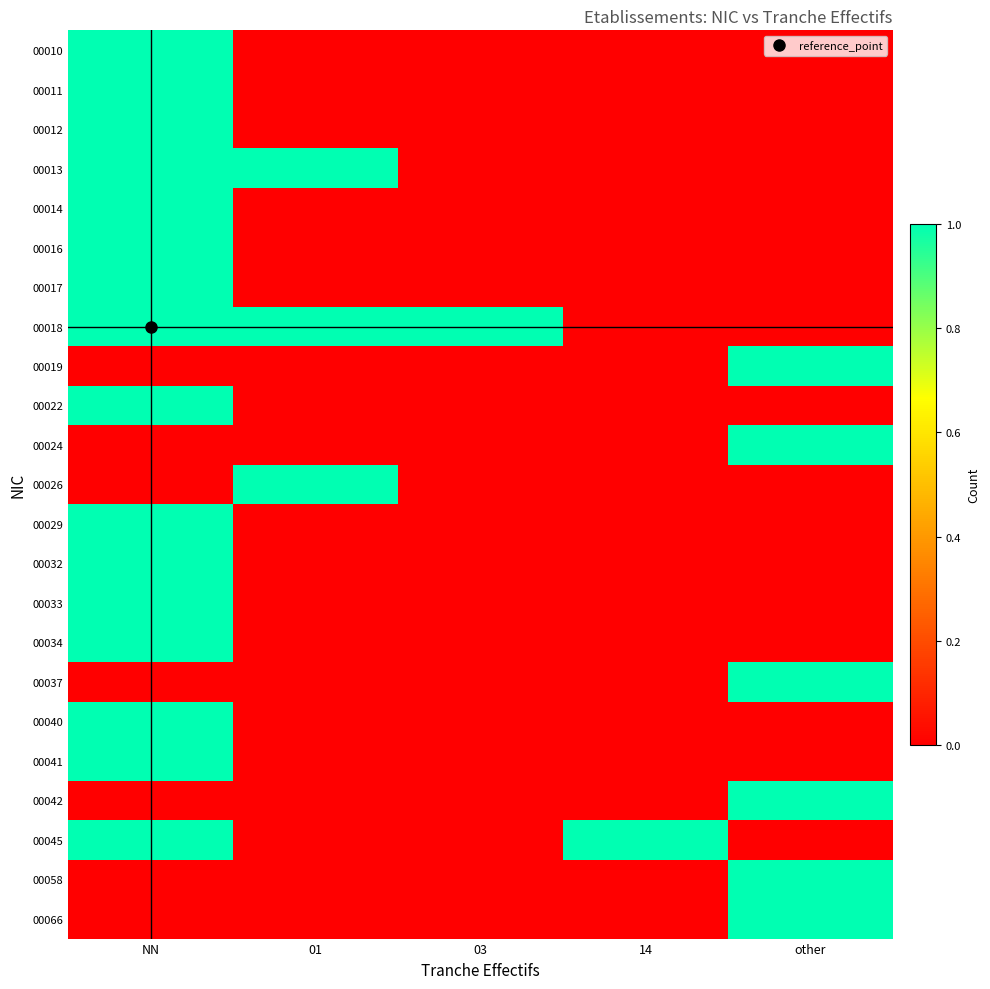

At which category does the chart reach its peak across all series?

NN